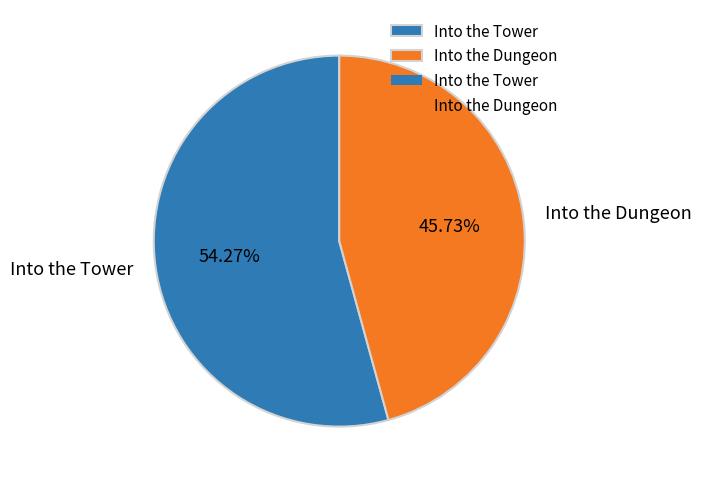

How many slices are in this pie chart?

2